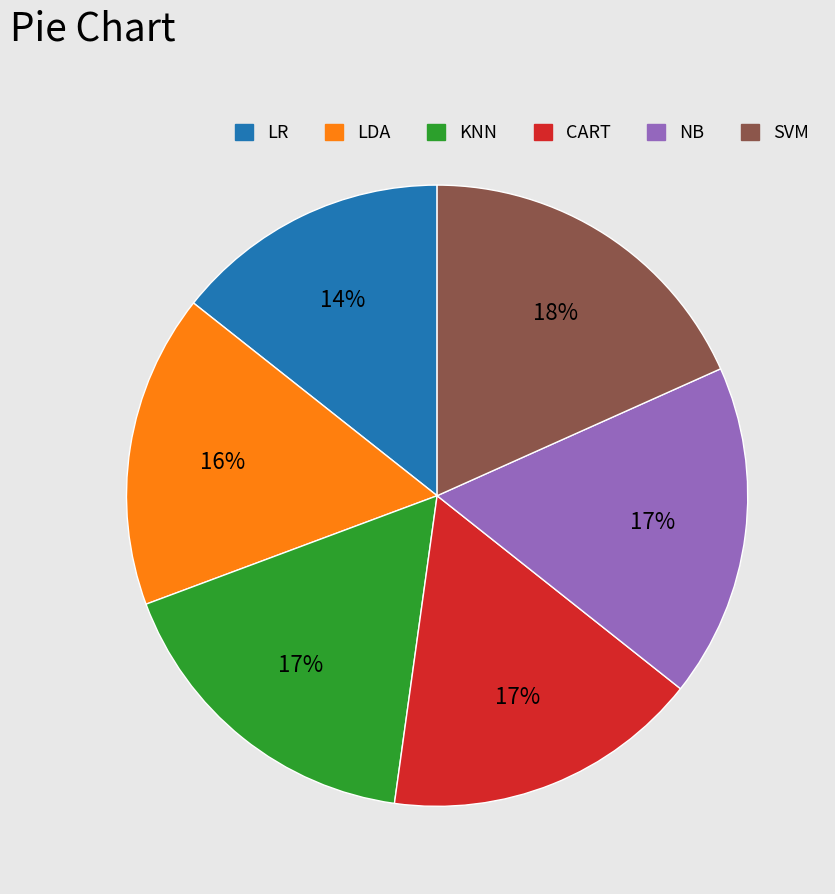

What is the largest slice in the pie chart?

SVM